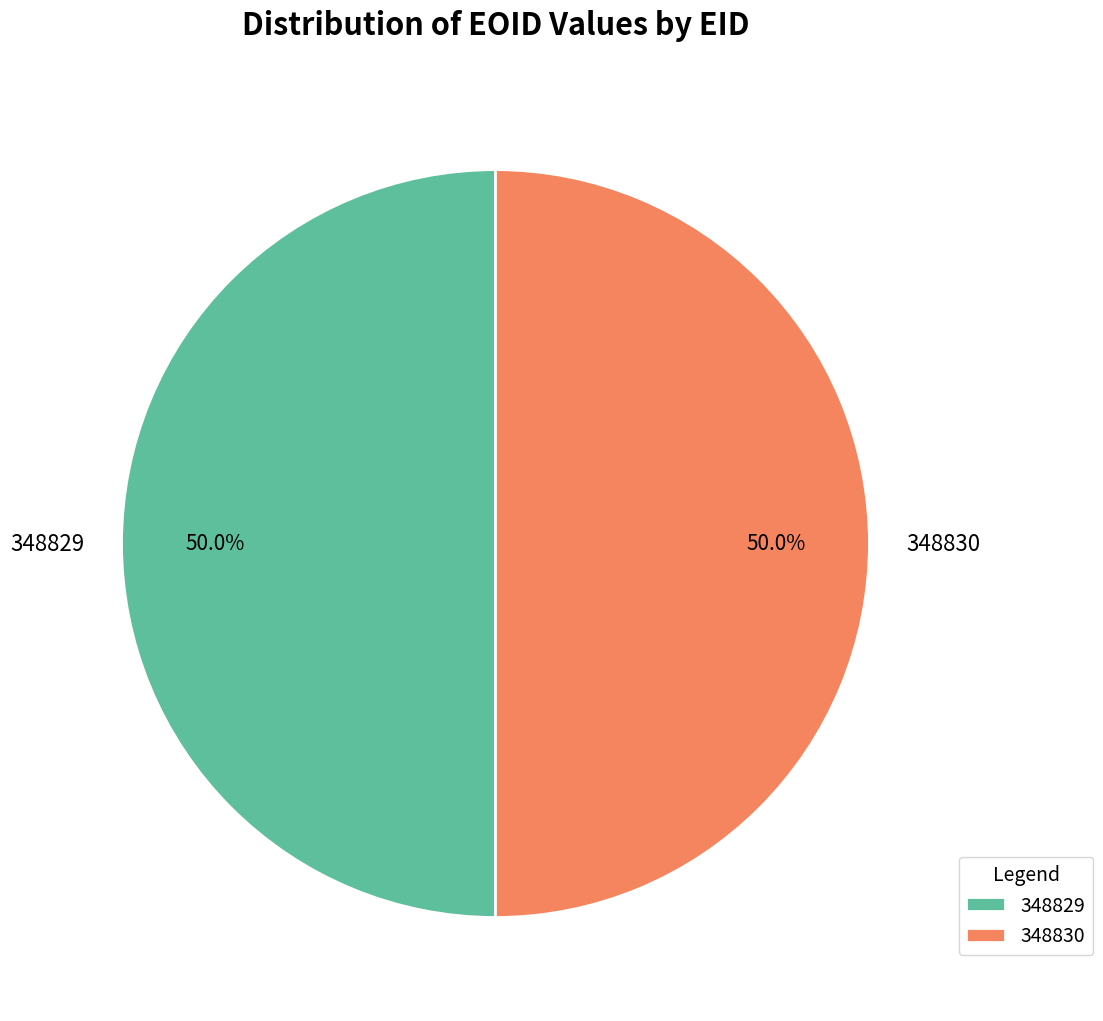

How much of the chart is everything except 348829?

50.0%